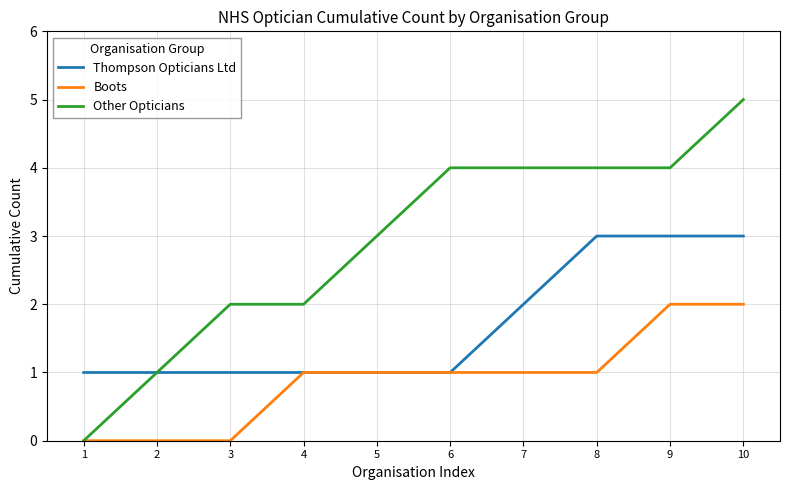

The Other Opticians series shows 5 at 10. True or false?

True